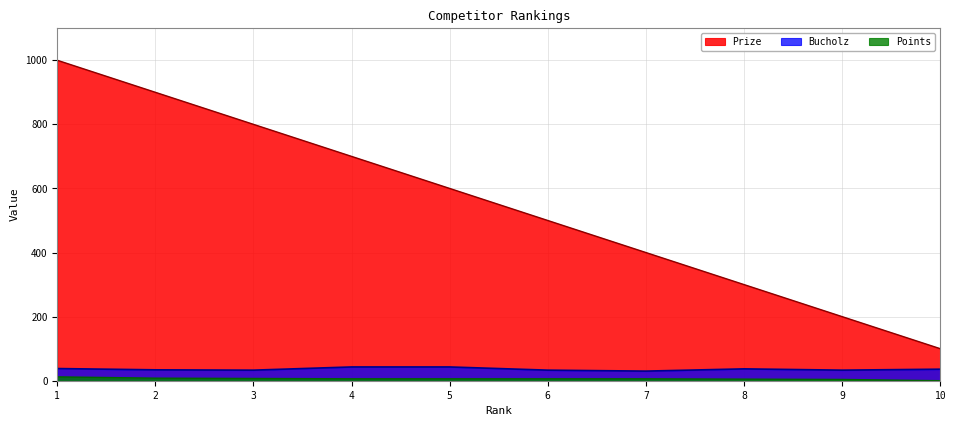

What is the value of the Points point at the 5th from the left?

6